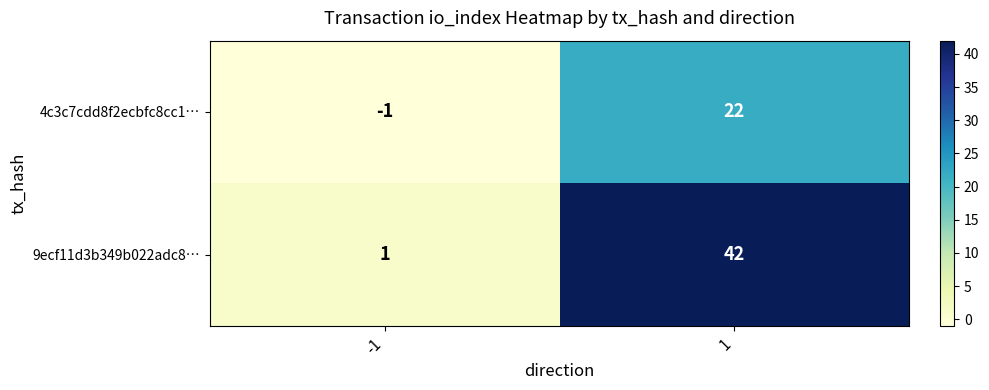

Between -1 and 1, which series saw the biggest shift?

9ecf11d3b349b022adc8…